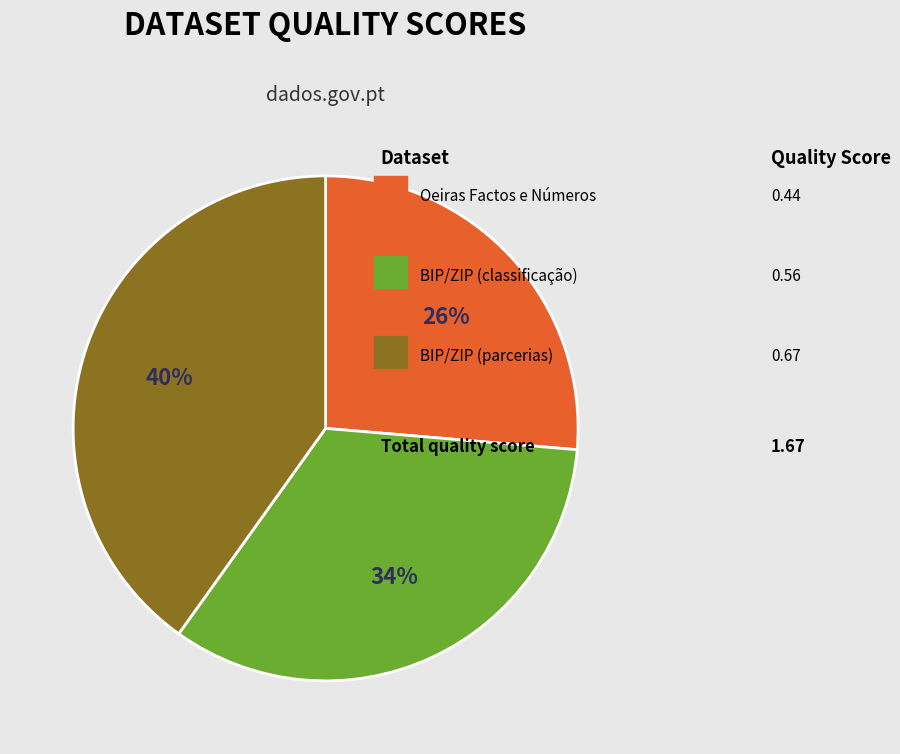

Is there a majority slice in this chart?

No